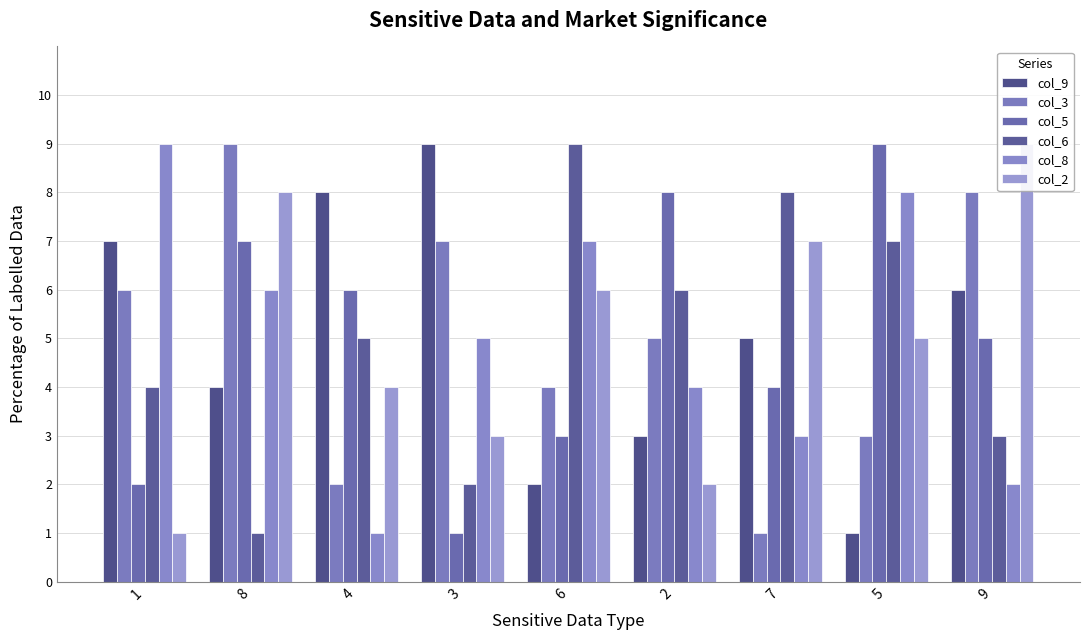

What is the sum of the col_3 values at 6 and 7?

5